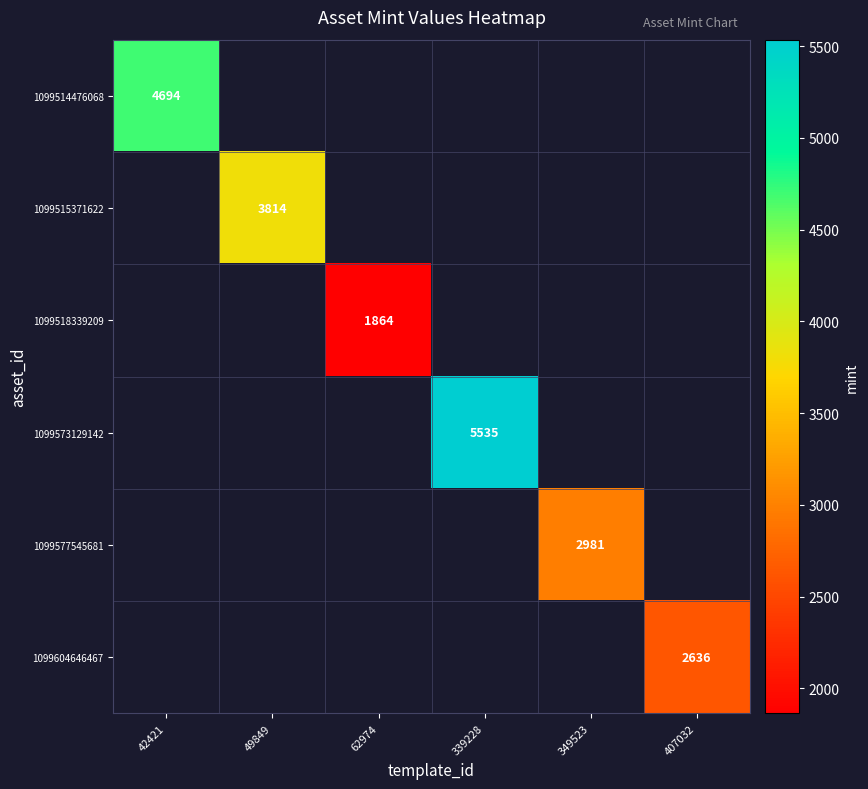

How many data points does each series have?

6